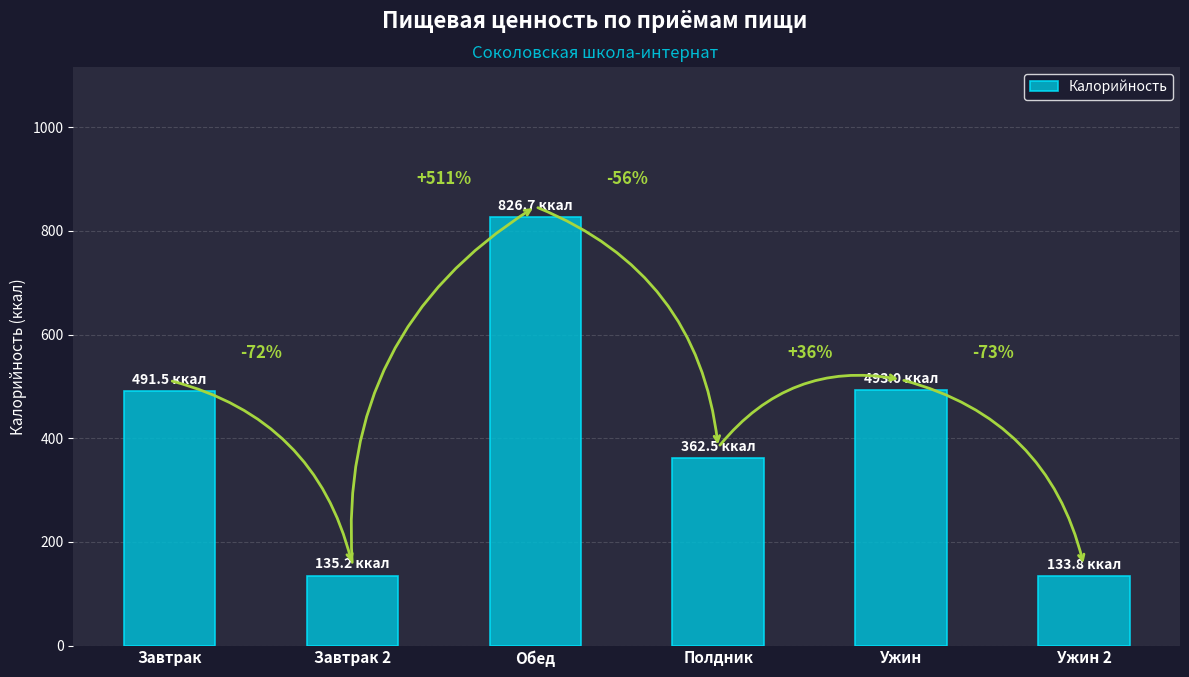

Are the bars horizontal?

No